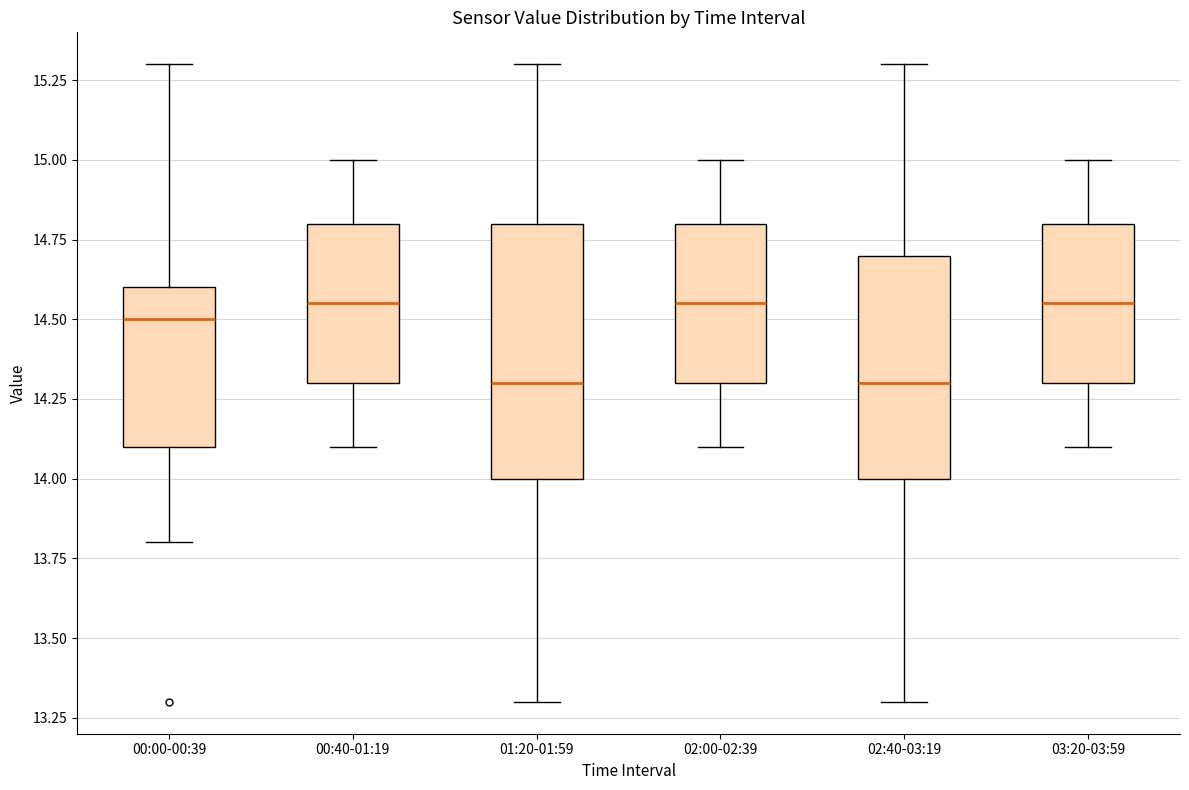

Where does the upper whisker of the box for 02:40-03:19 end on the y-axis? The values are not printed on the chart, so give them approximately, as read against the axis.

15.30